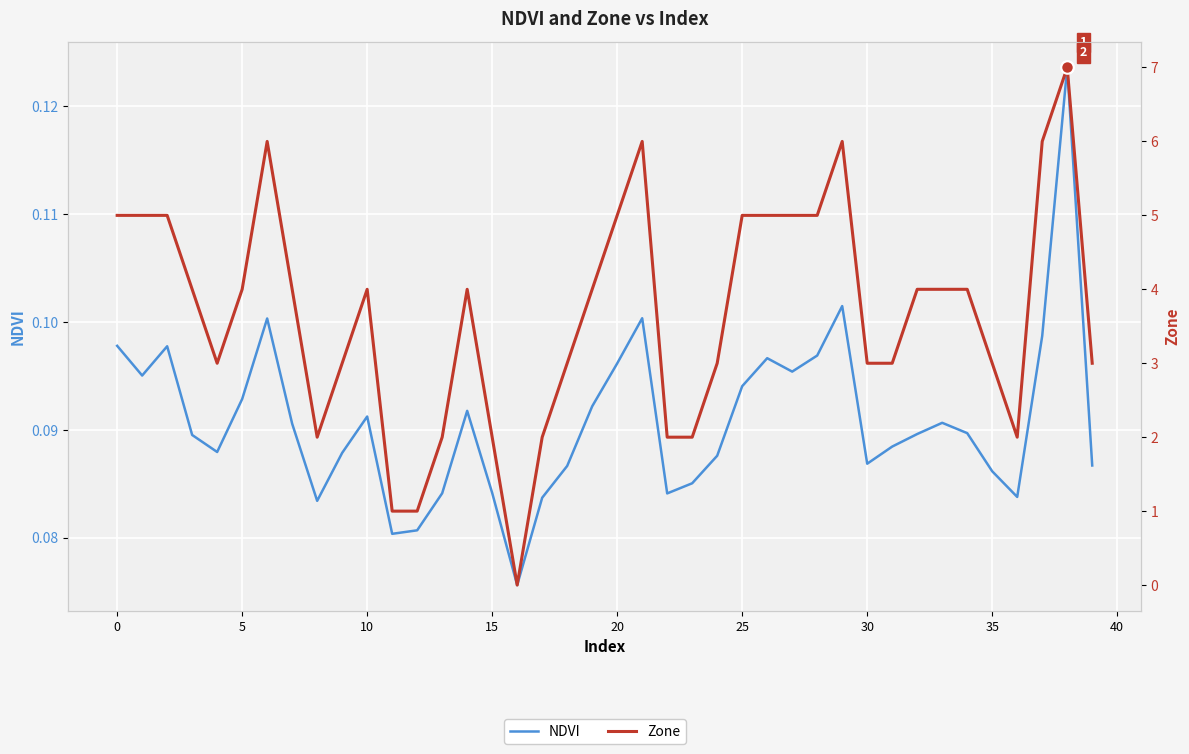

List the series in order of their overall mean, lowest first.

NDVI, Zone